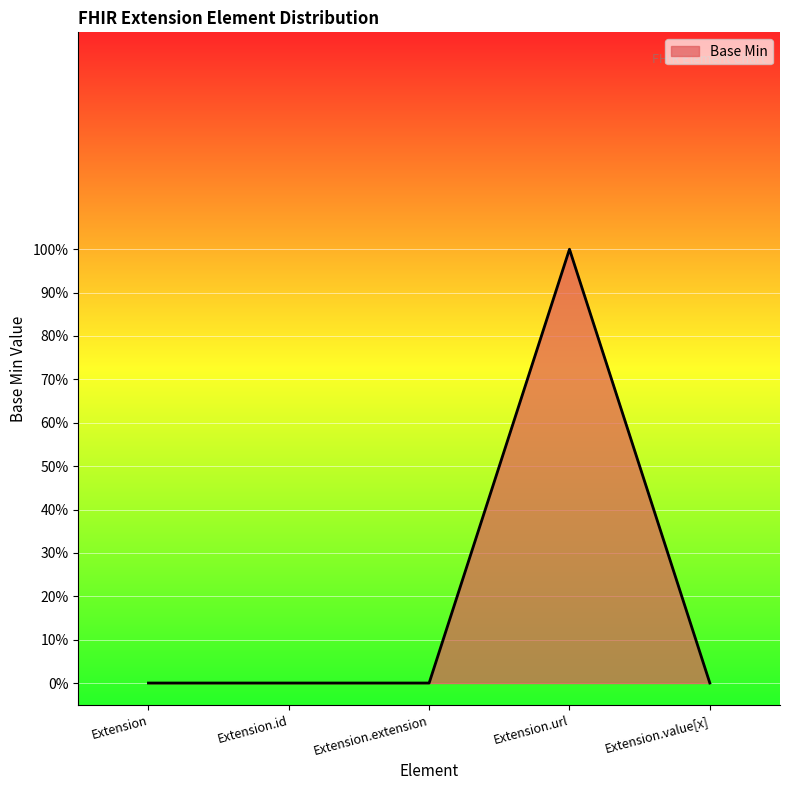

Does the chart have visible grid lines?

Yes